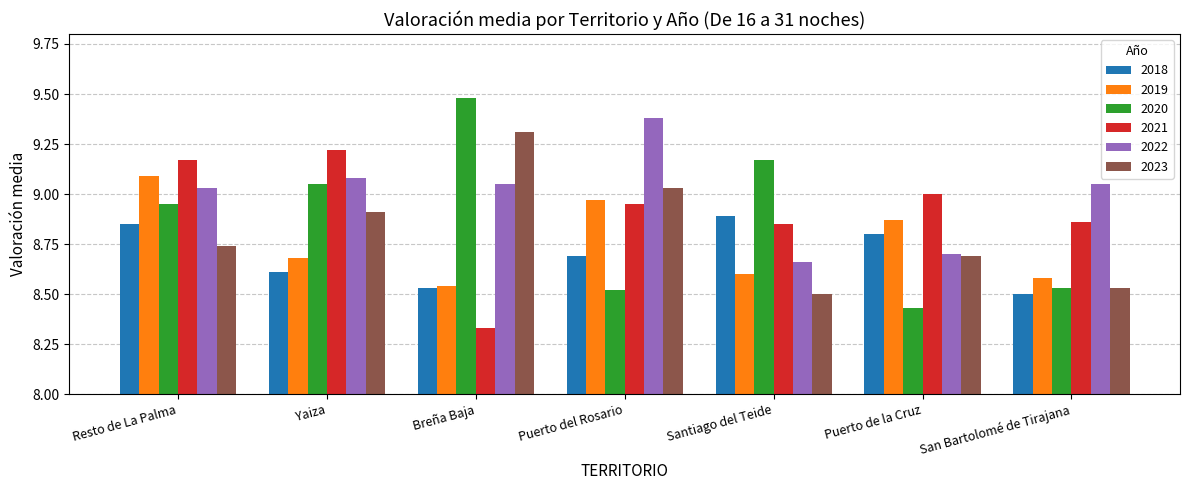

What is the sum of the 2023 values at Breña Baja and Puerto del Rosario?

18.3